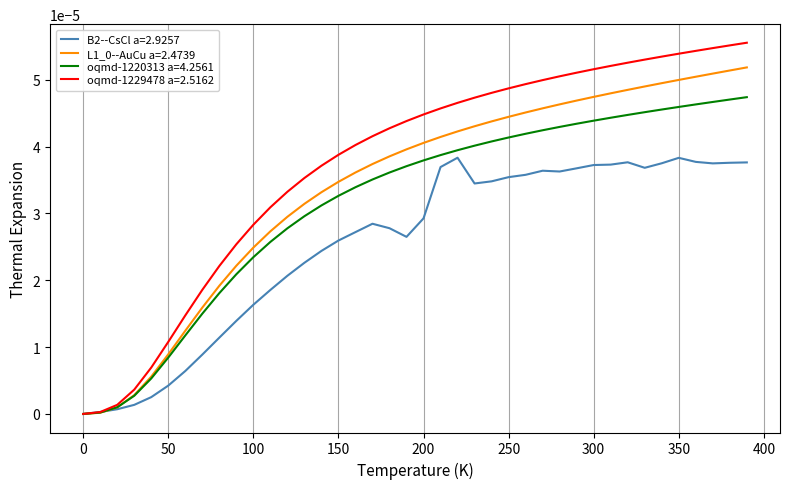

Which series has the largest total across all categories?

oqmd-1229478 a=2.5162